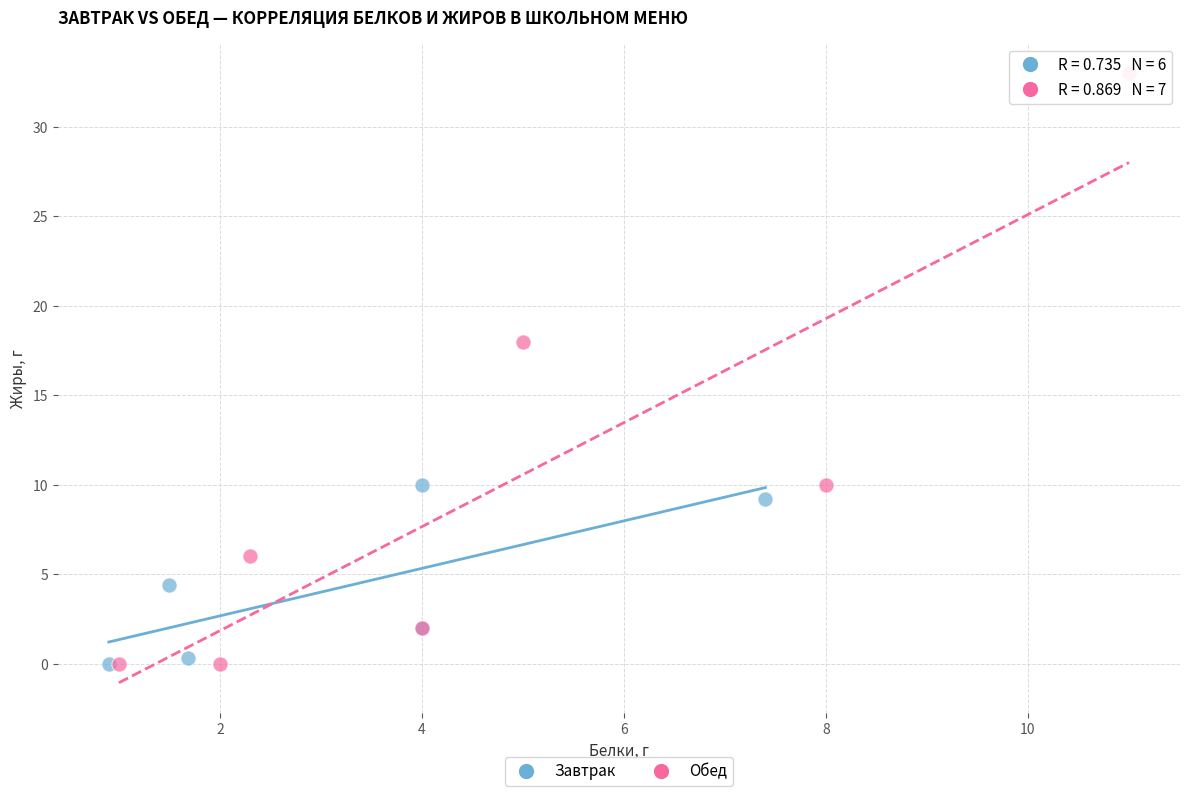

Which series reaches the maximum Y coordinate?

Обед